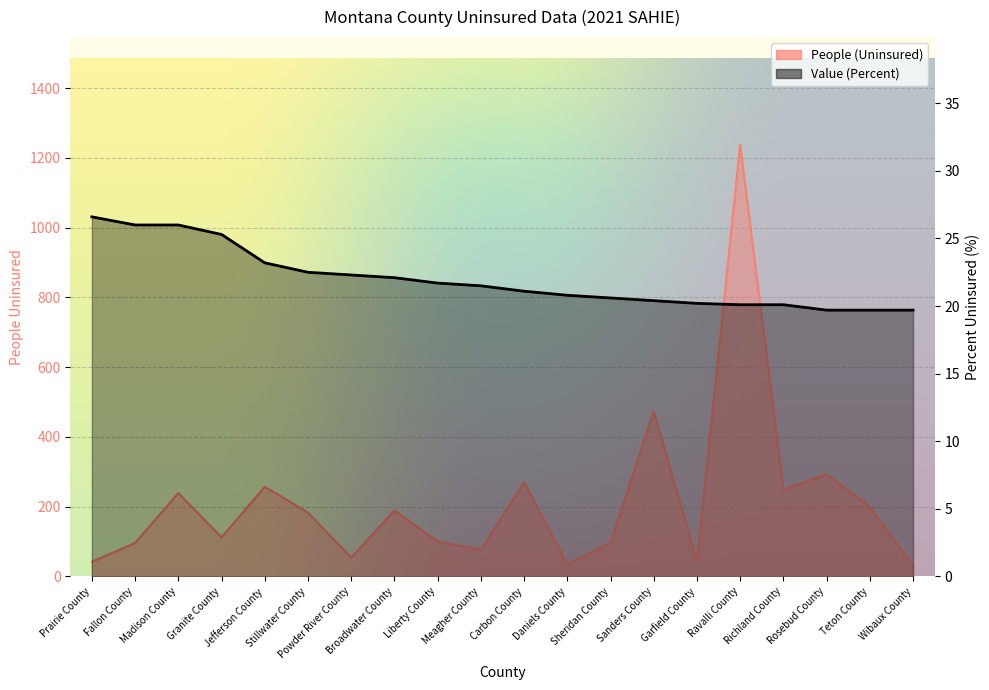

What is the sum of all People (Uninsured) values?

4272.0